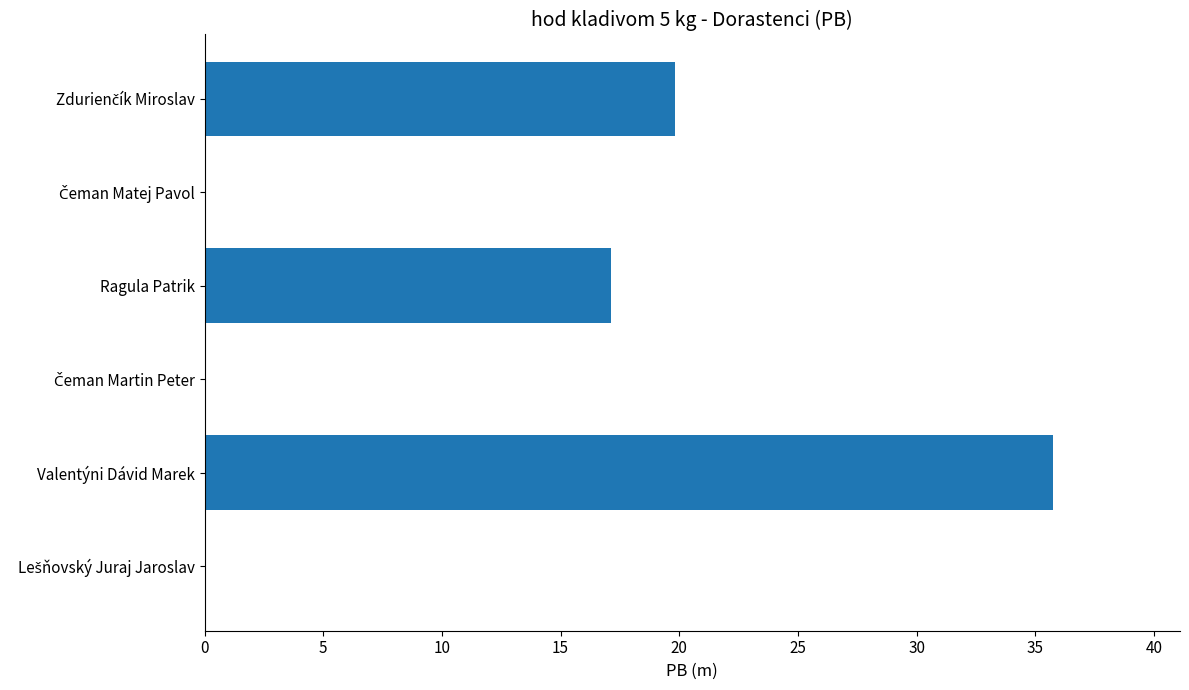

The value at Valentýni Dávid Marek is 35.7. True or false?

True